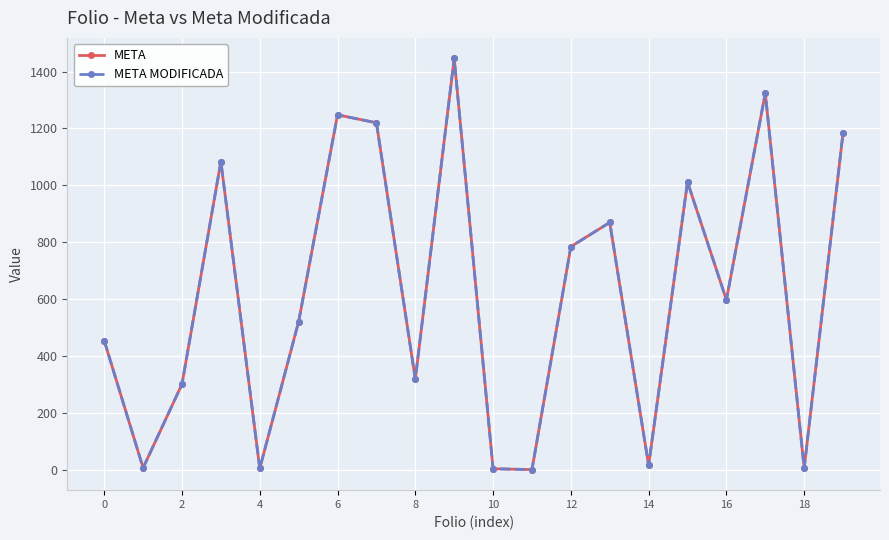

True or false: META MODIFICADA and META cross at least once.

False